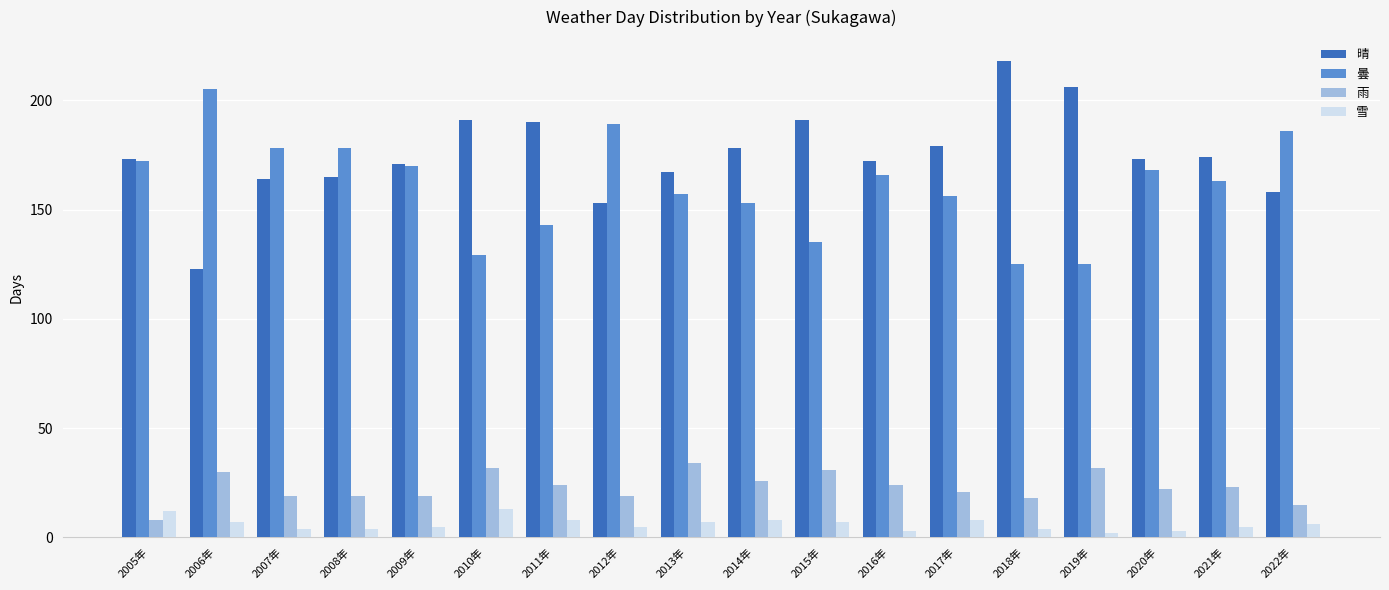

How many bars are there in total?

72